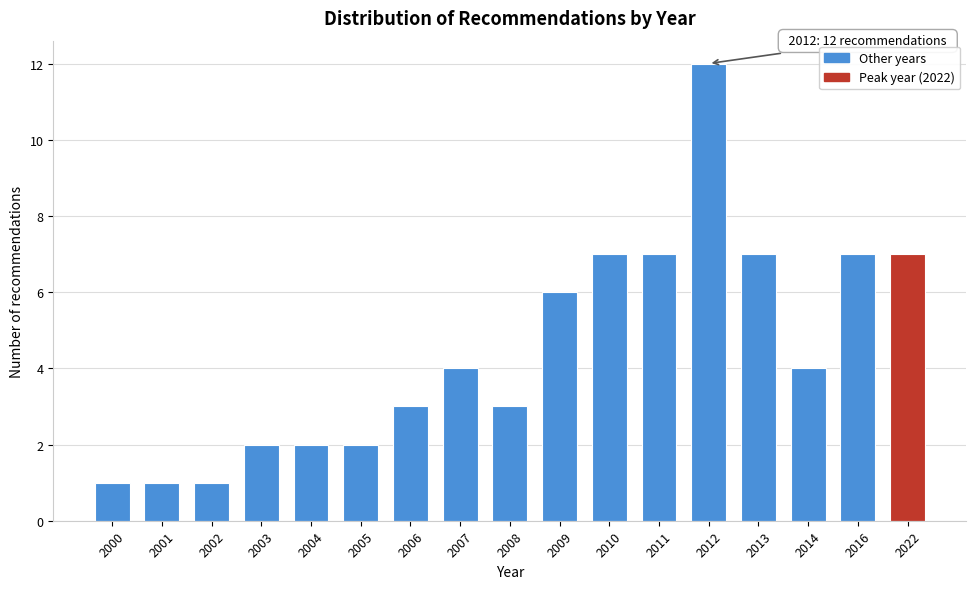

Reading left to right, transcribe all the data shown in this chart.

2000=1	2001=1	2002=1	2003=2	2004=2	2005=2	2006=3	2007=4	2008=3	2009=6	2010=7	2011=7	2012=12	2013=7	2014=4	2016=7	2022=7